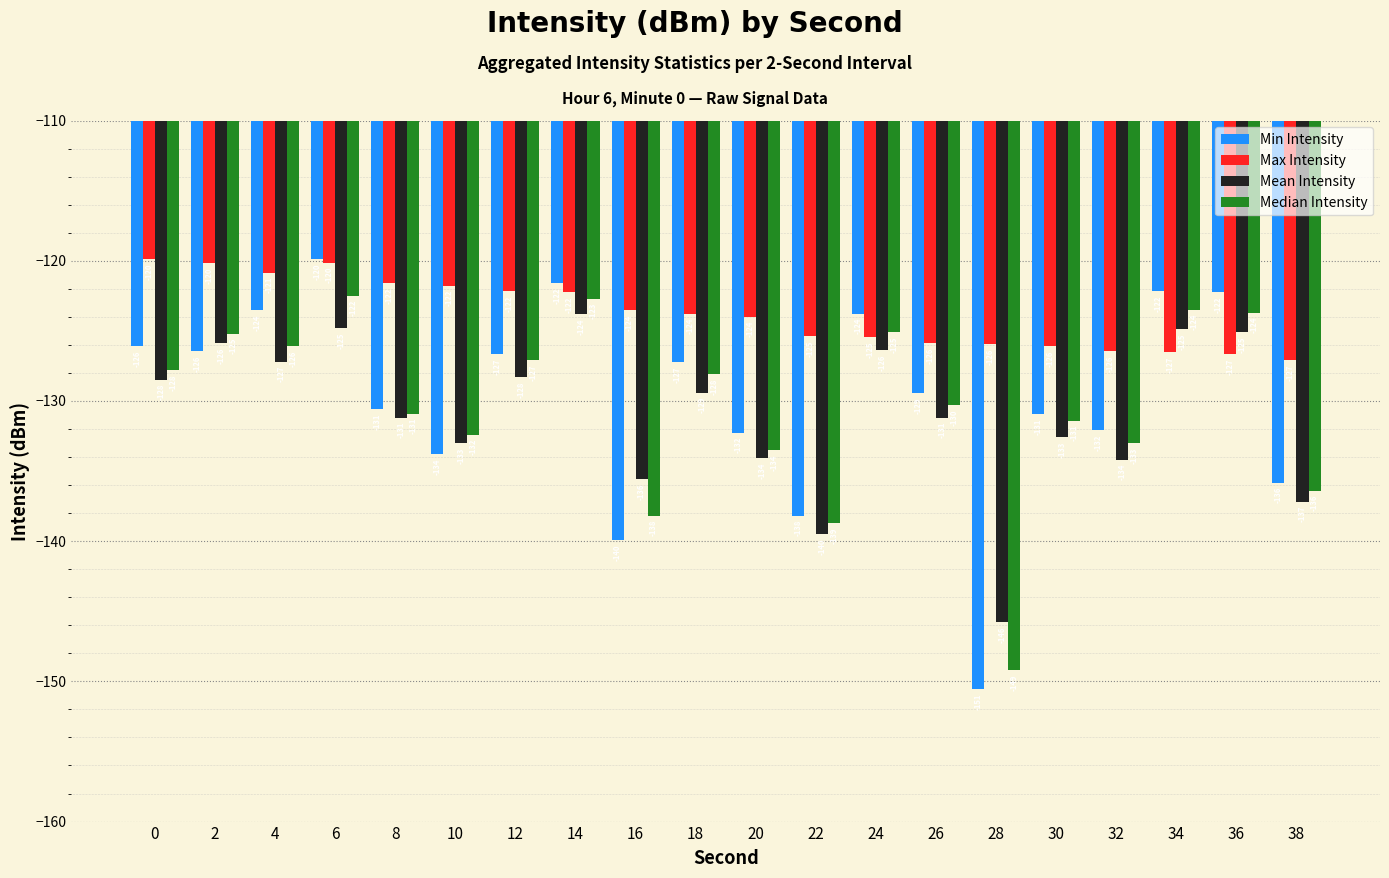

Which series has the widest spread of values?

Min Intensity